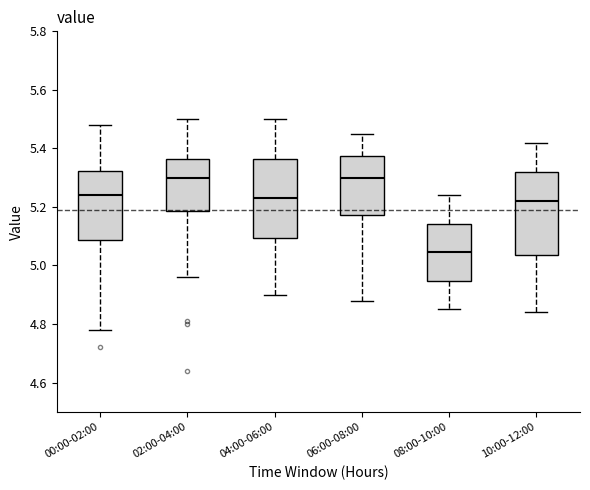

Where does the lower whisker of the box for 00:00-02:00 end on the y-axis? The values are not printed on the chart, so give them approximately, as read against the axis.

4.78